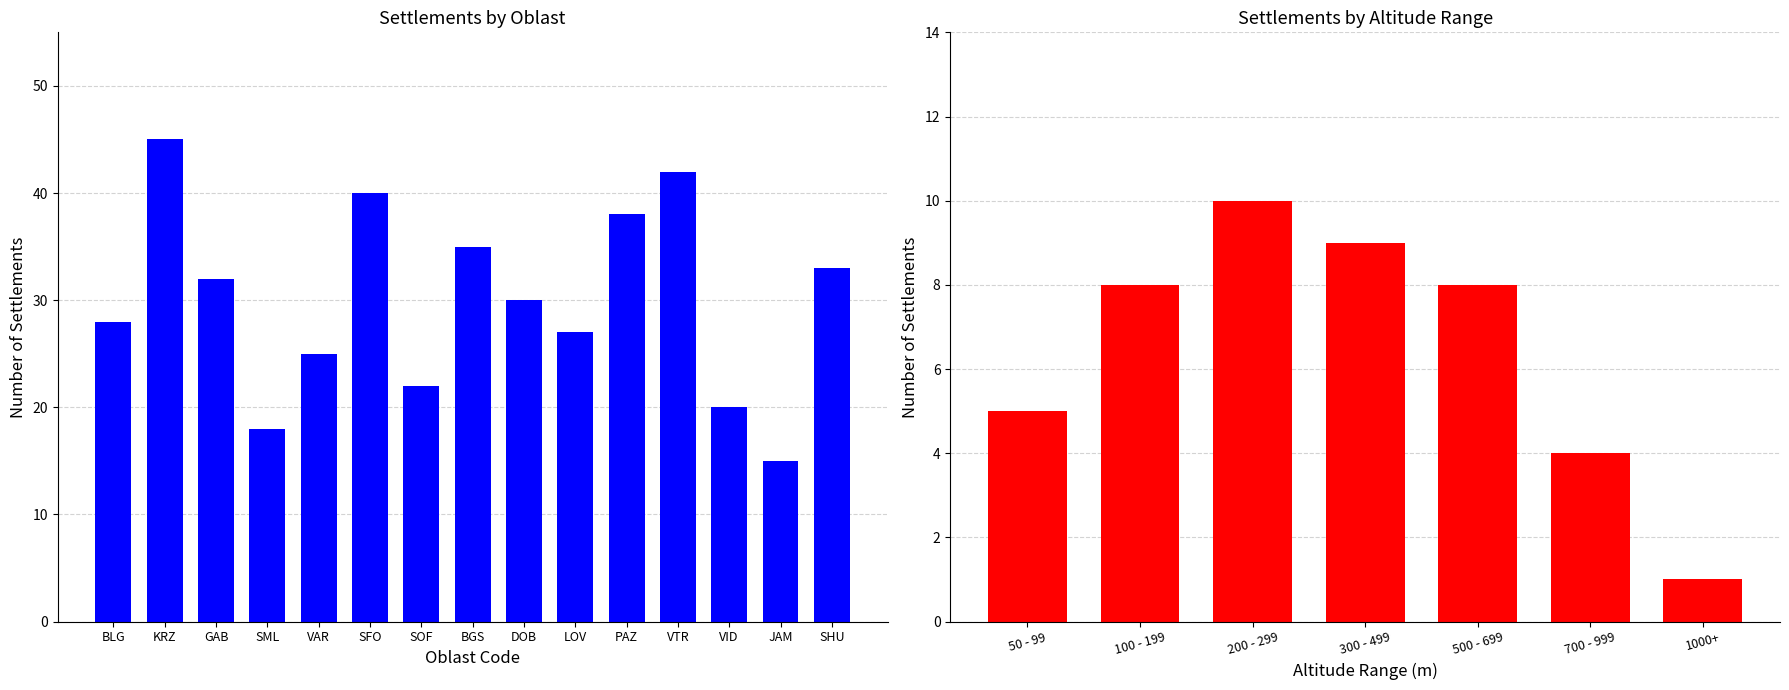

At which label does the data first exceed 30?

KRZ